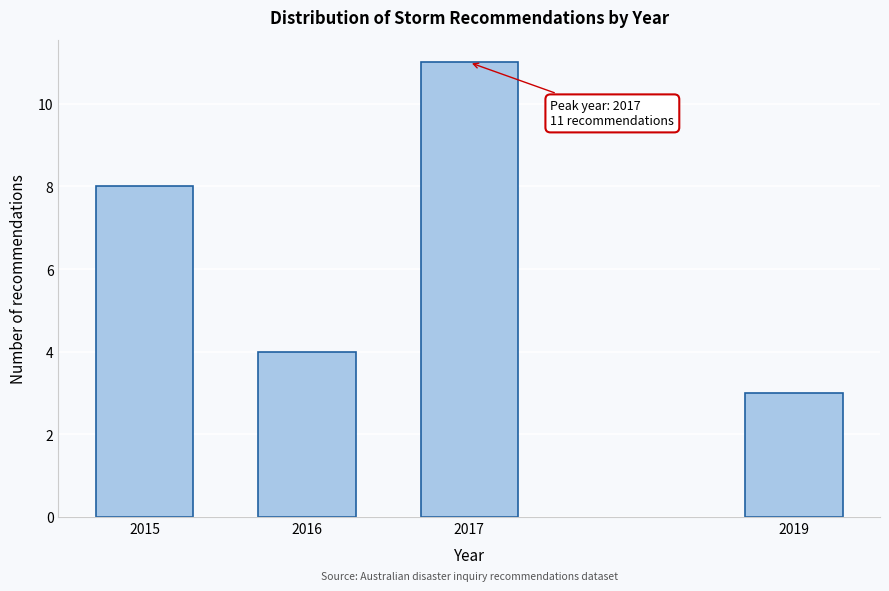

Reading left to right, transcribe all the data shown in this chart.

8	4	11	3